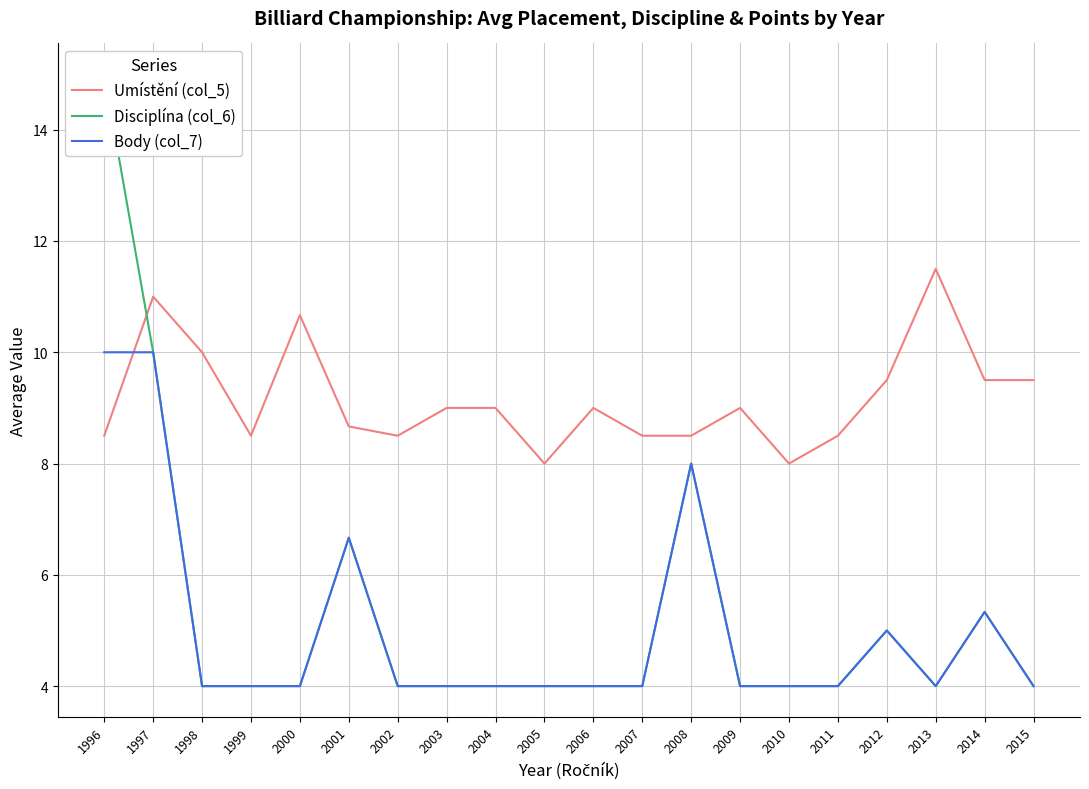

List the labels in order of Body (col_7) value, largest first.

1996, 1997, 2008, 2001, 2014, 2012, 1998, 1999, 2000, 2002, 2003, 2004, 2005, 2006, 2007, 2009, 2010, 2011, 2013, 2015